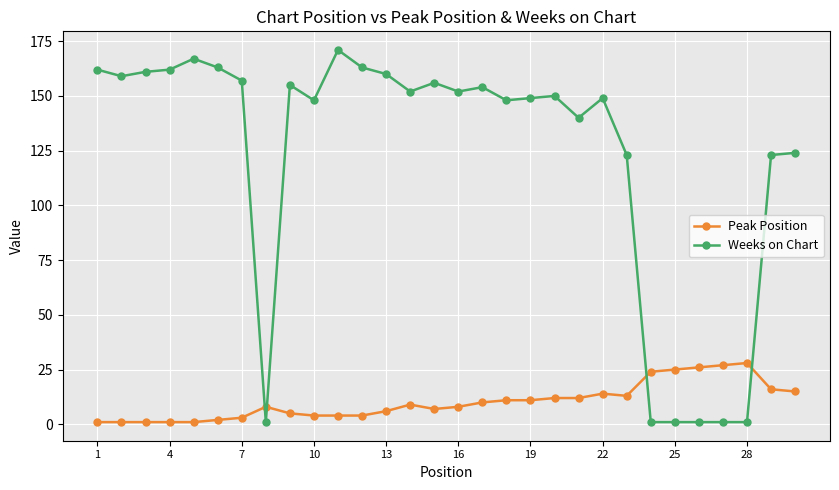

List the series in order of their overall mean, lowest first.

Peak Position, Weeks on Chart